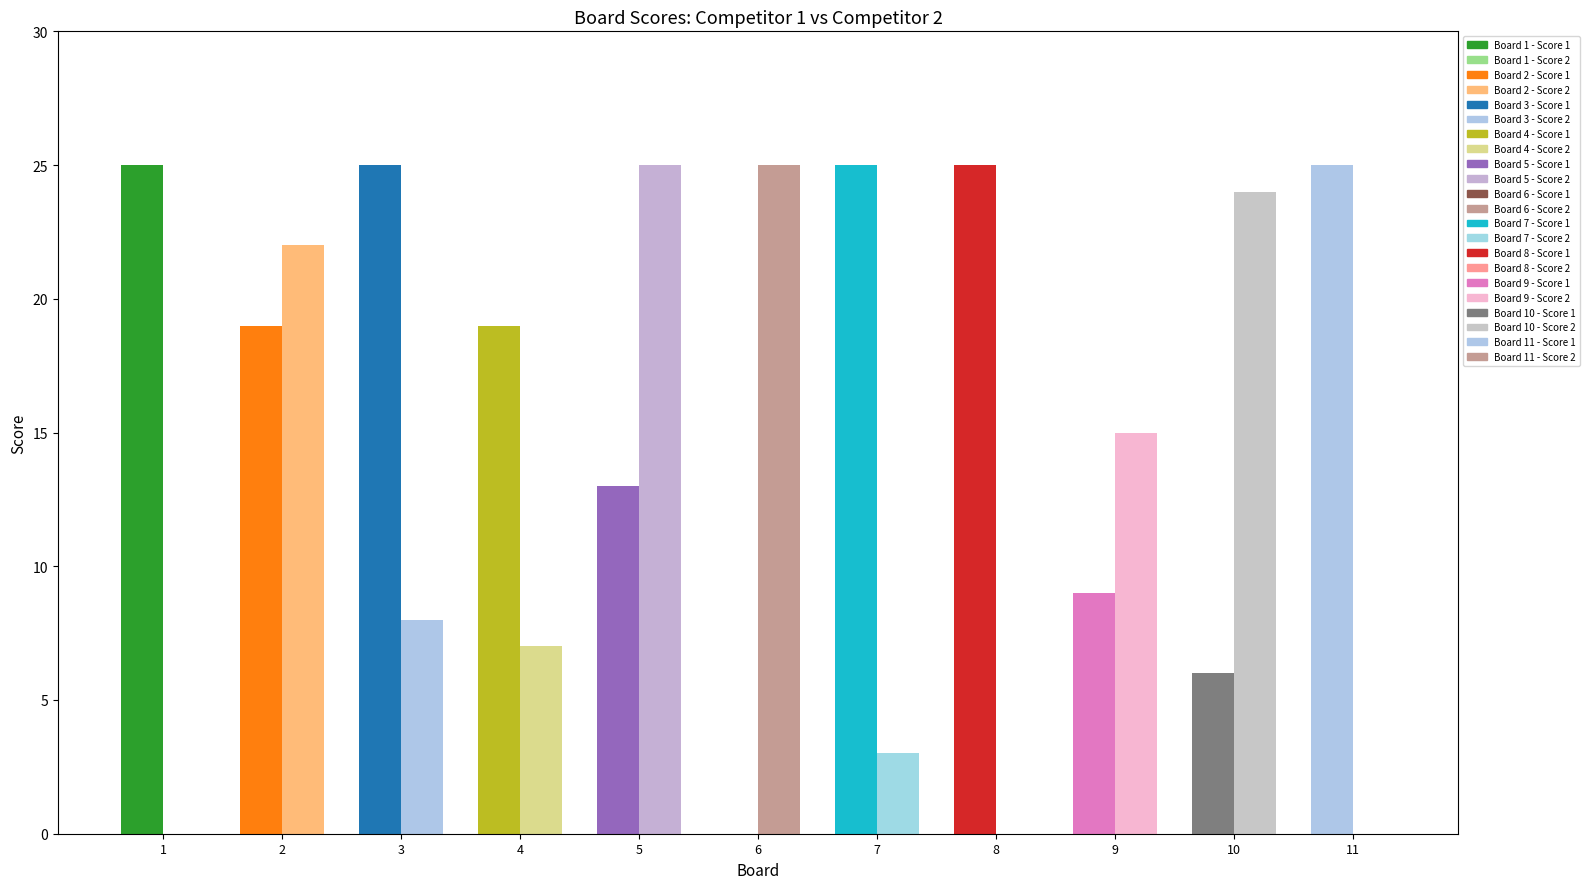

List the labels in order of Score 1 value, largest first.

1, 3, 7, 8, 11, 2, 4, 5, 9, 10, 6